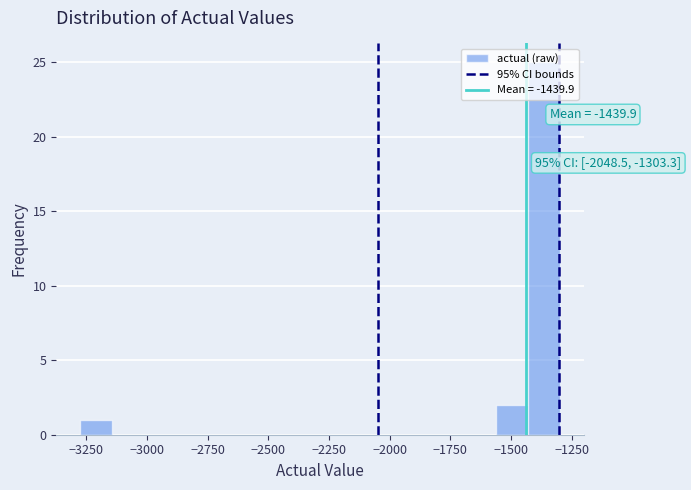

Around what value on the x-axis is the tallest bar? Give the approximate position of its centre, as read against the axis.

-1350